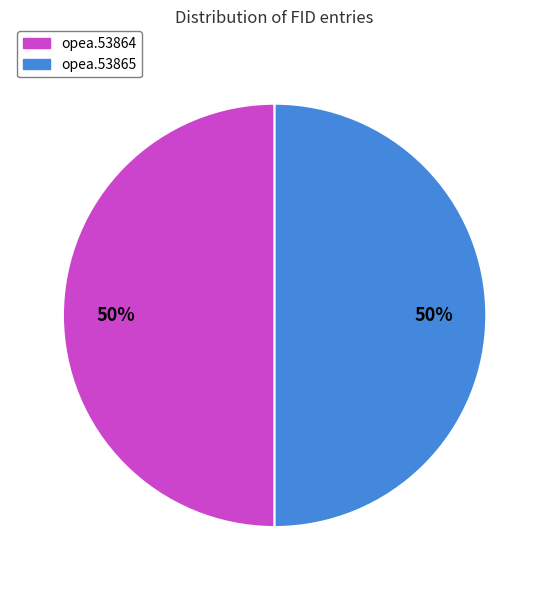

To the nearest percent, what is the combined percentage of opea.53864 and opea.53865?

100%